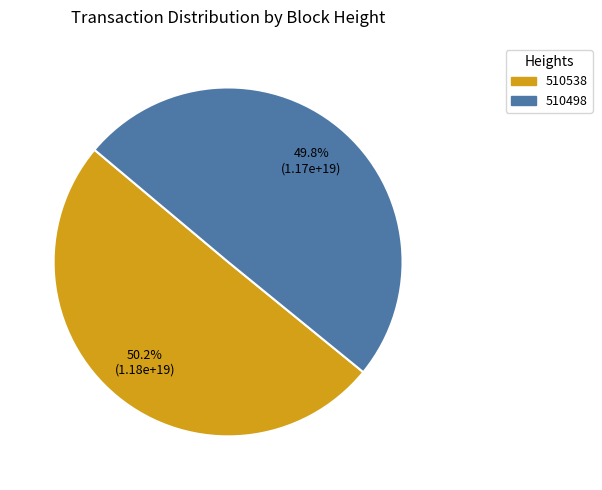

Is it true that 510538 is 62% of the pie?

False